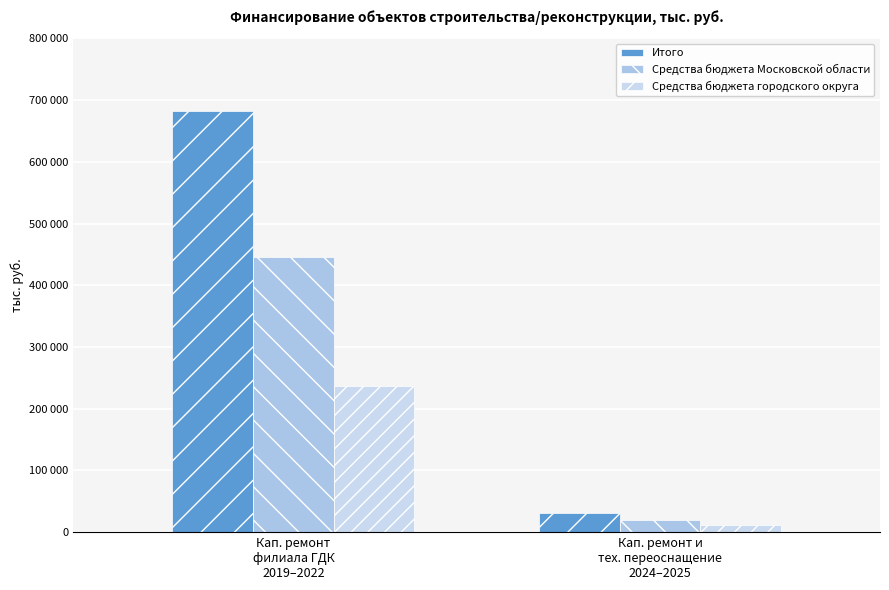

True or false: Средства бюджета Московской области has a value of 446487.9 at Кап. ремонт
филиала ГДК
2019–2022.

True